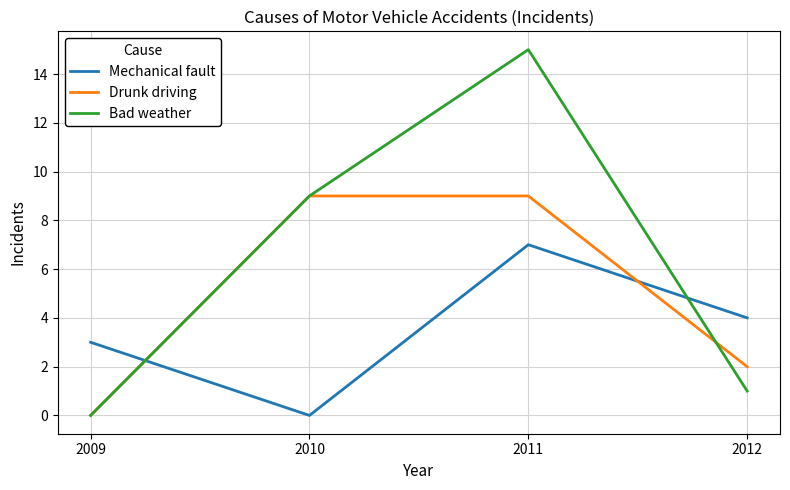

What is the total value across all series at 2011?

31